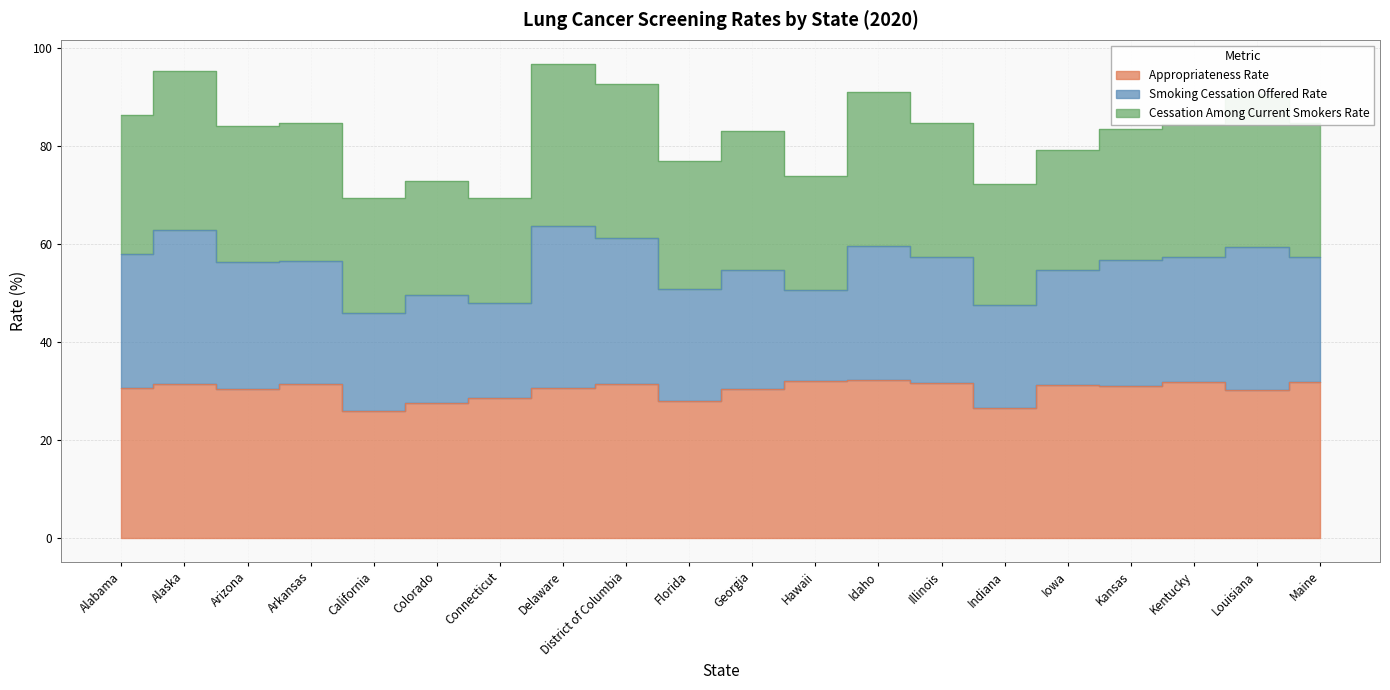

Which series has the largest total across all categories?

Appropriateness Rate